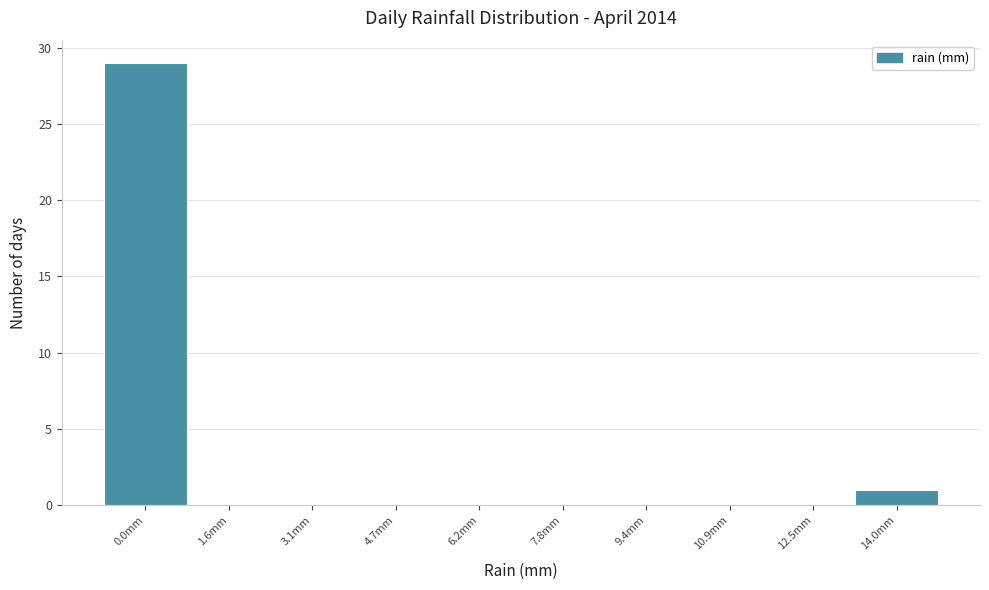

Reading left to right, list all the values displayed in this chart.

0.0mm=29	1.6mm=0	3.1mm=0	4.7mm=0	6.2mm=0	7.8mm=0	9.4mm=0	10.9mm=0	12.5mm=0	14.0mm=1